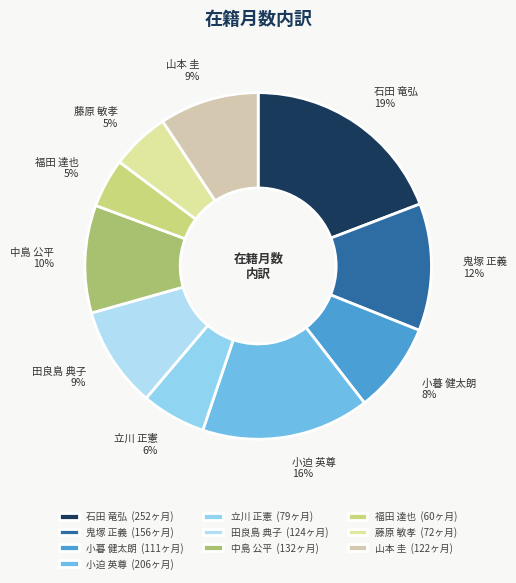

Is the sum of 小暮 健太朗 and 山本 圭 greater than half?

No